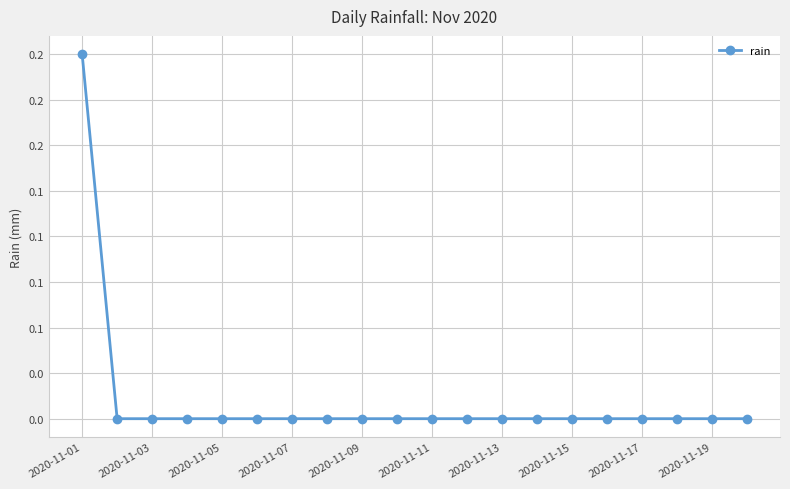

Does the chart have visible grid lines?

Yes